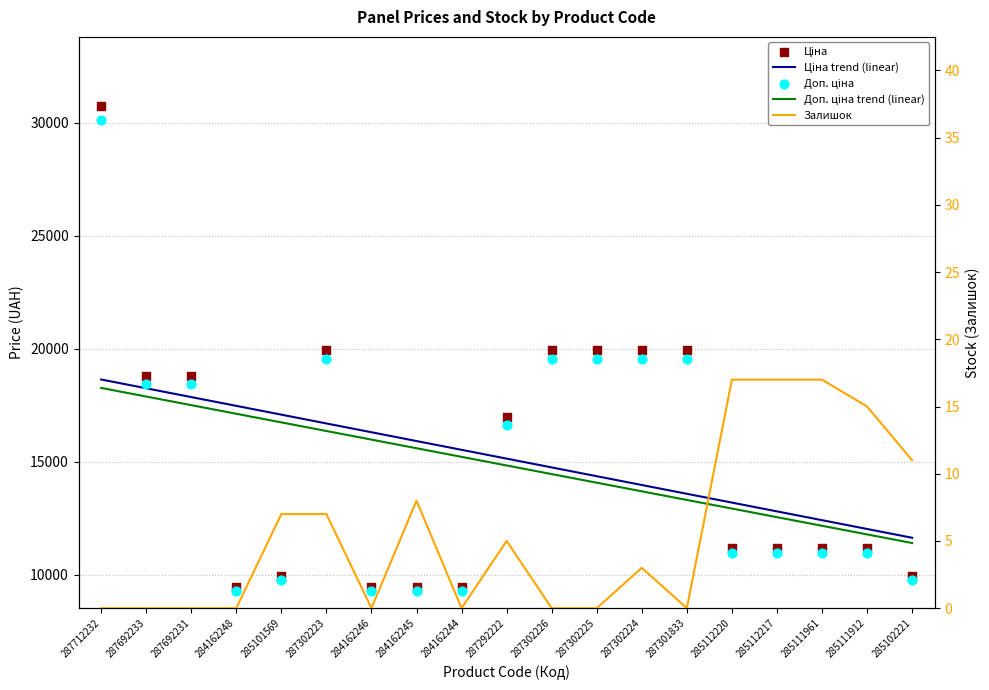

At how many categories does at least one series exceed 12851?

9